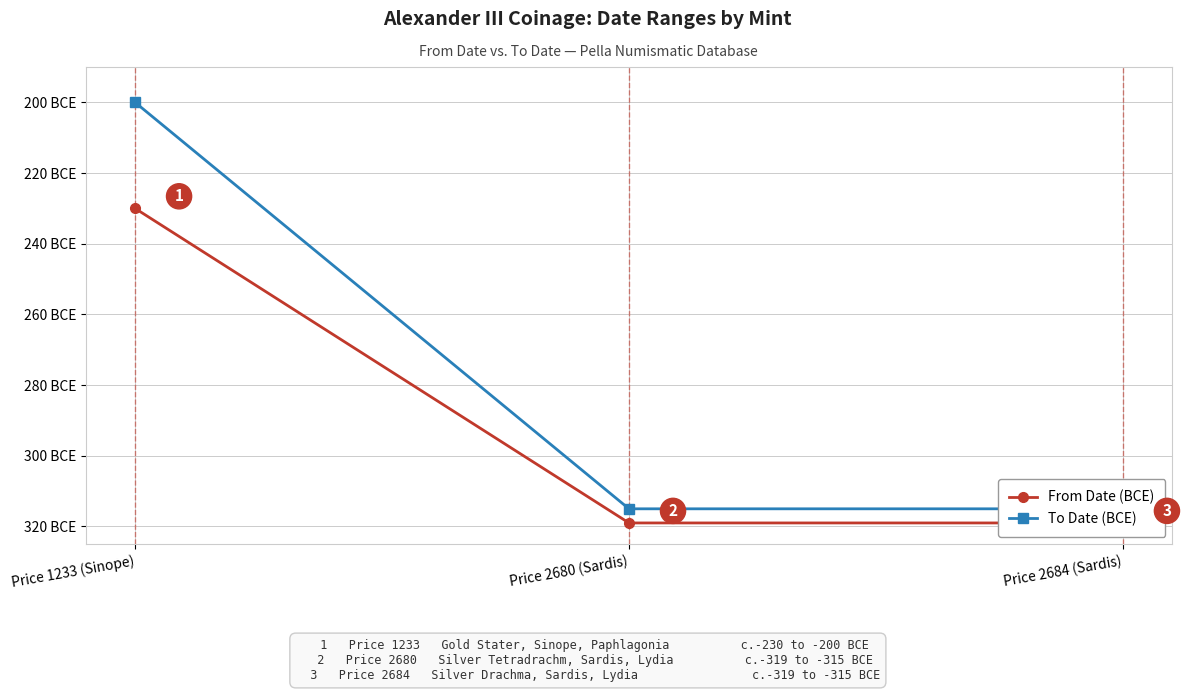

Rank the series by their maximum value, from lowest to highest.

From Date (BCE), To Date (BCE)